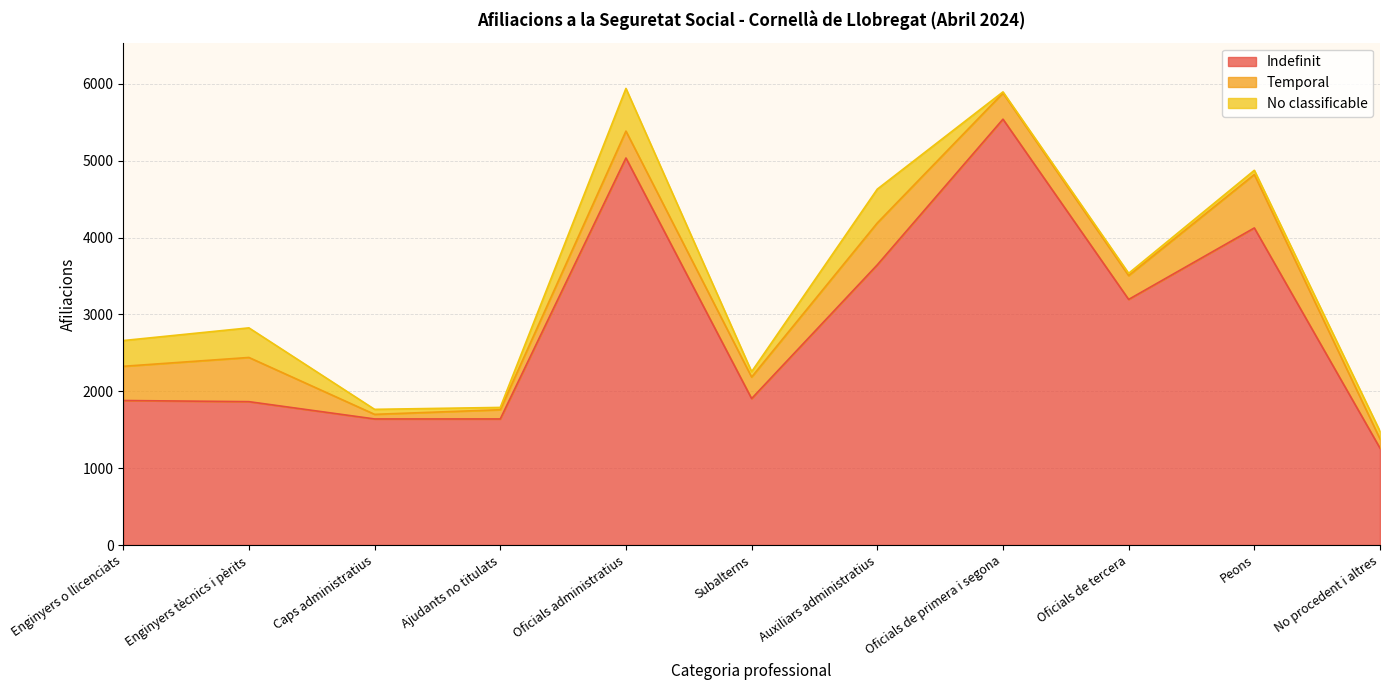

Reading left to right, what are all the values shown in this chart?

Indefinit: 1880	1865	1640	1640	5035	1905	3645	5540	3195	4125	1260
Temporal: 445	575	60	120	350	280	545	340	310	695	120
No classificable: 335	385	65	30	555	70	440	15	30	55	100